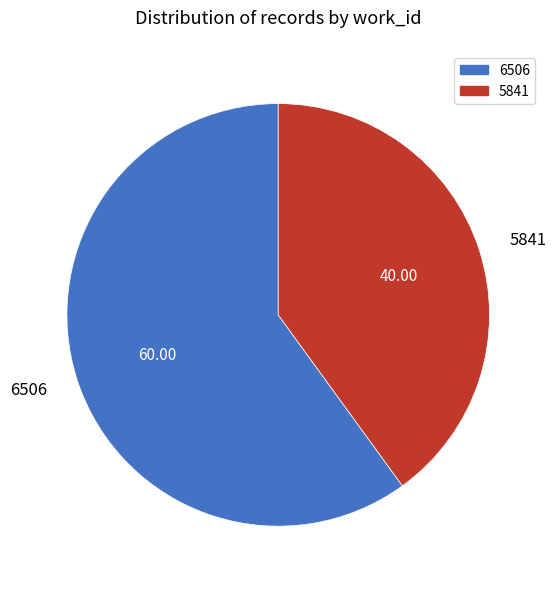

Does any single category account for the majority?

Yes